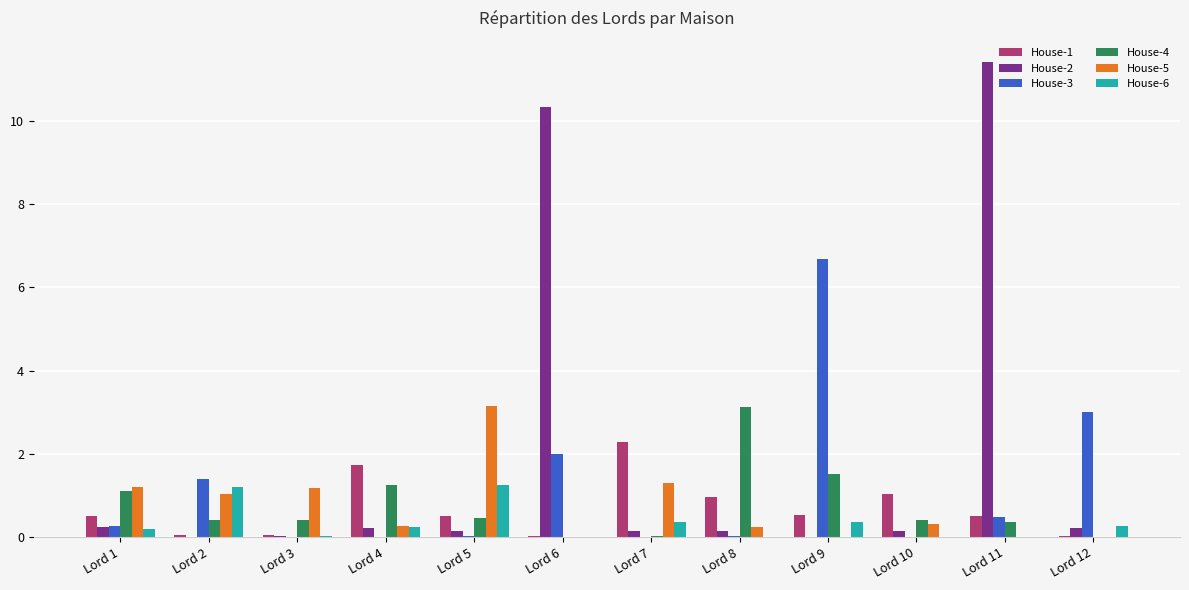

Does the chart contain stacked bars?

No